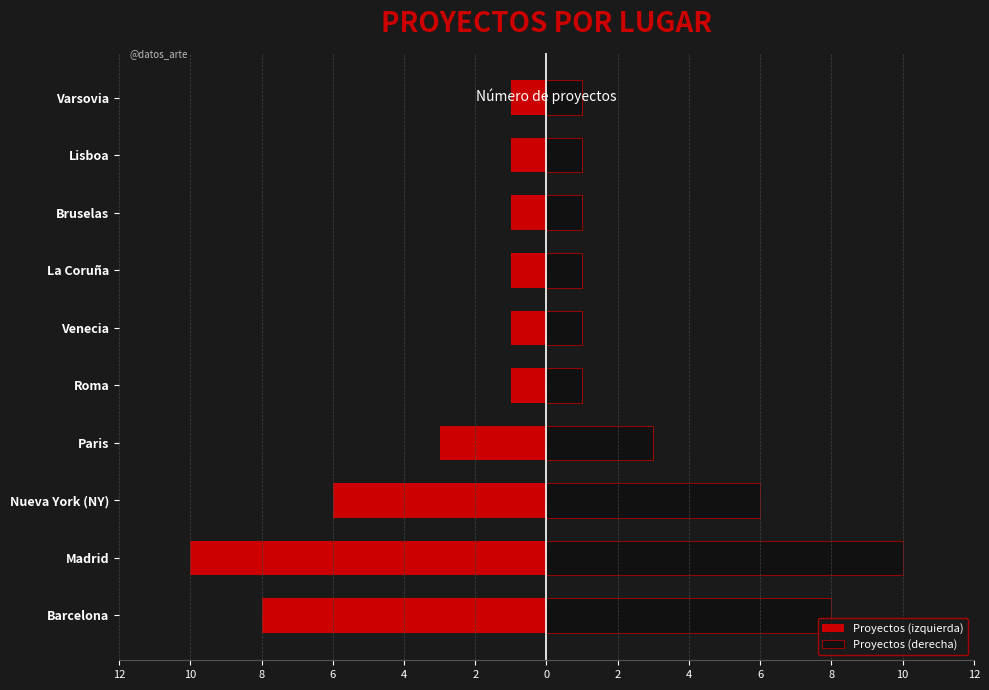

What is the difference between the Proyectos (derecha) values at Paris and Roma?

2